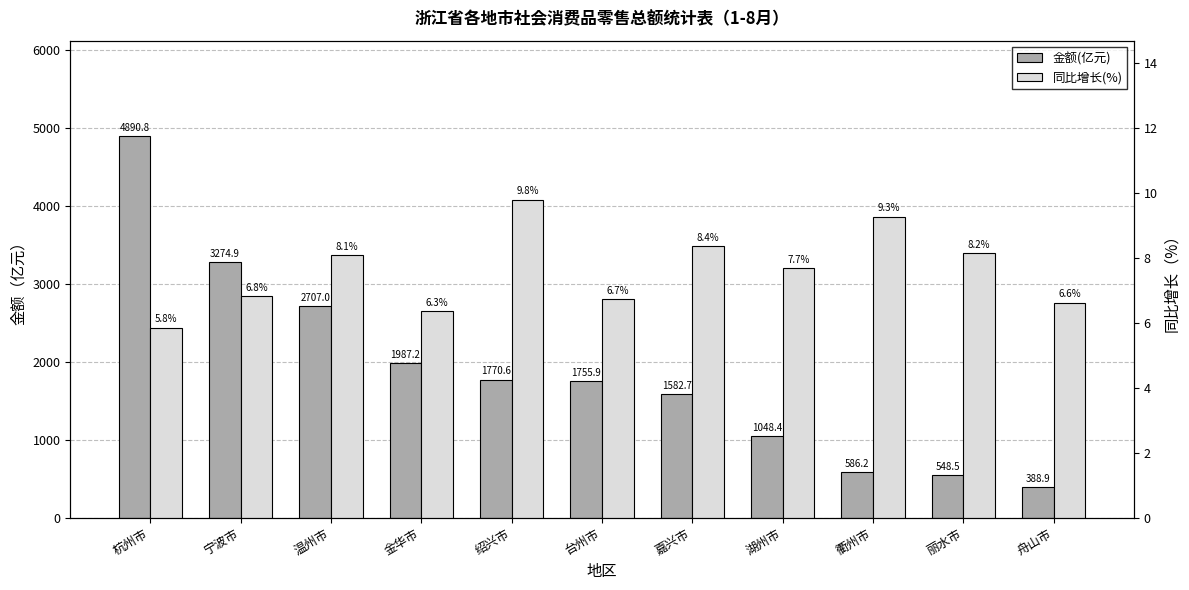

At 宁波市, list the series in order from largest to smallest.

金额(亿元), 同比增长(%)